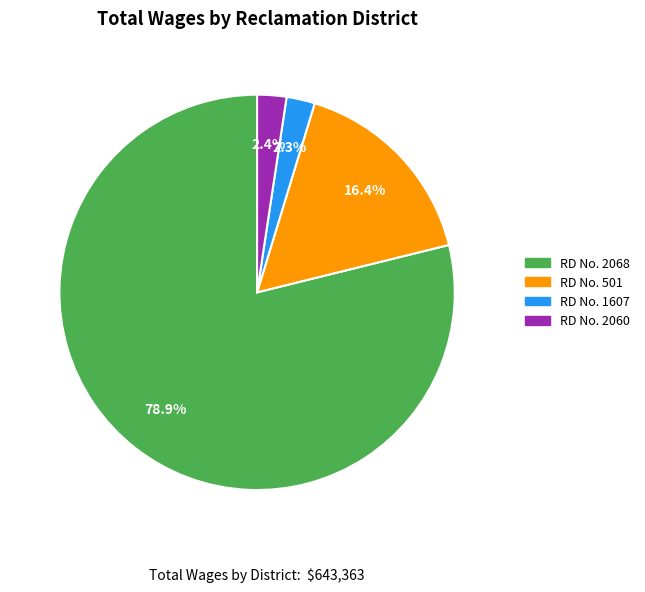

Does any single category account for the majority?

Yes